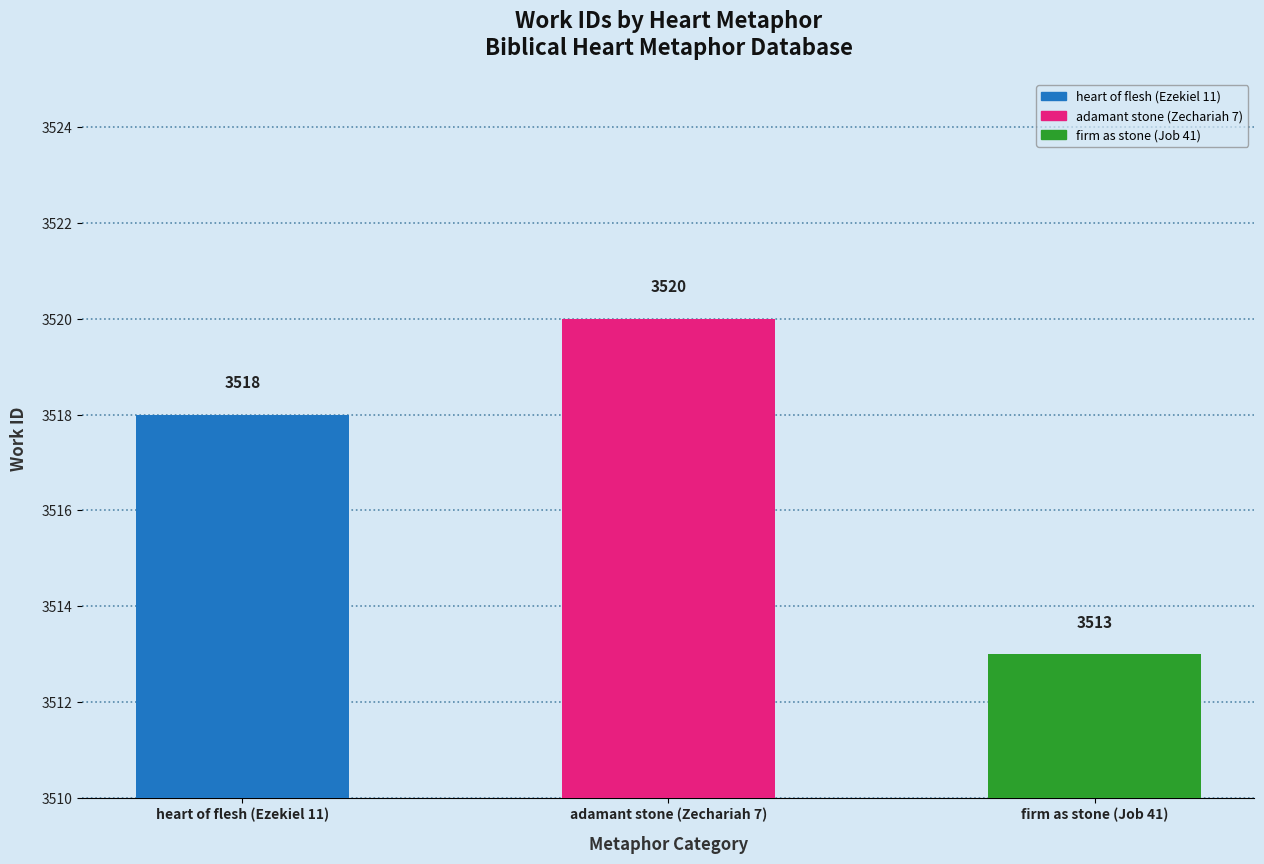

True or false: the data shows 2453 at firm as stone (Job 41).

False